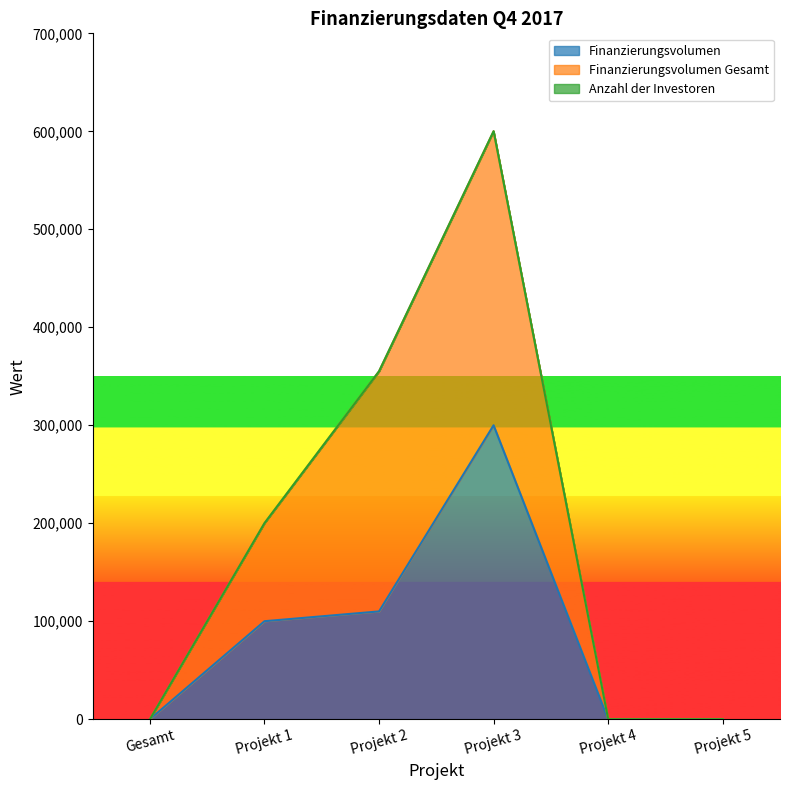

Where is Finanzierungsvolumen nearest to the value 150000?

Projekt 2